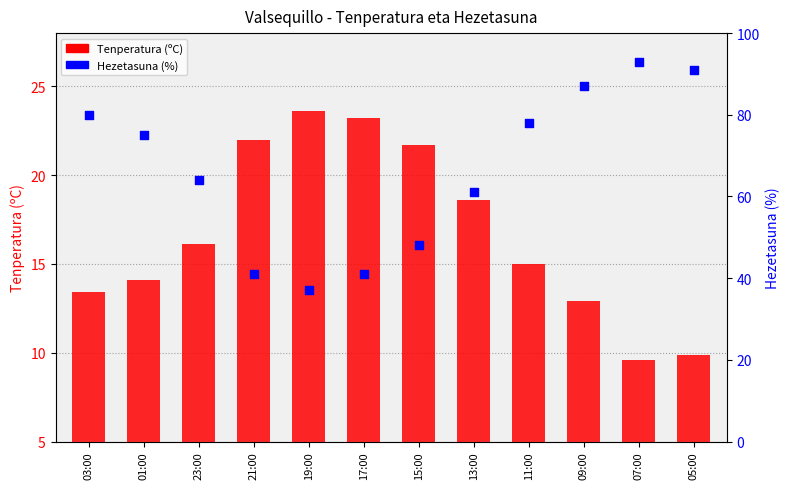

Which series contains the highest Y value?

Hezetasuna (%)